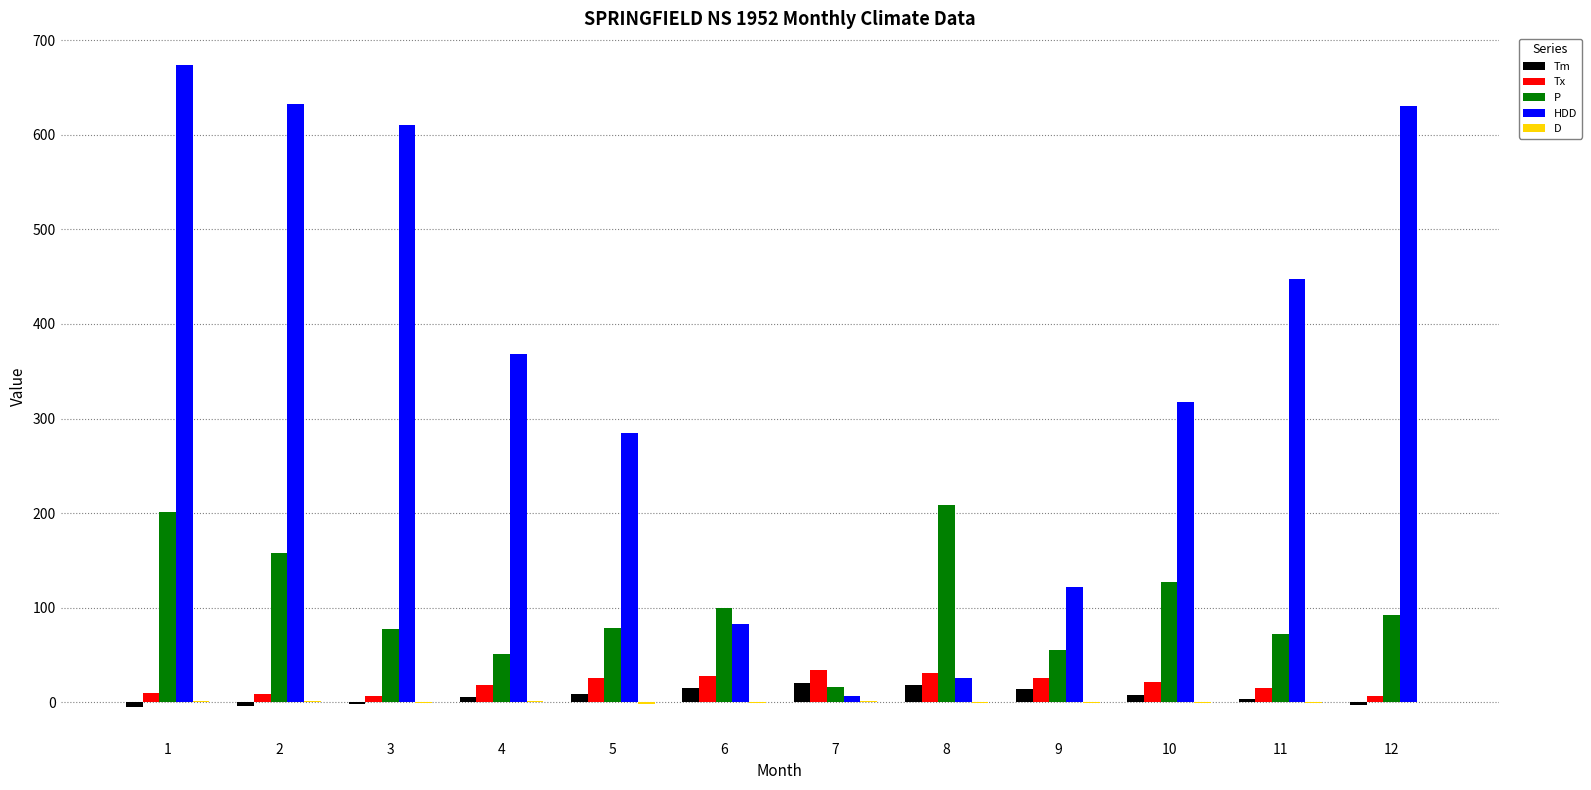

Is the value of P at 8 greater than the value of Tx at 5?

Yes